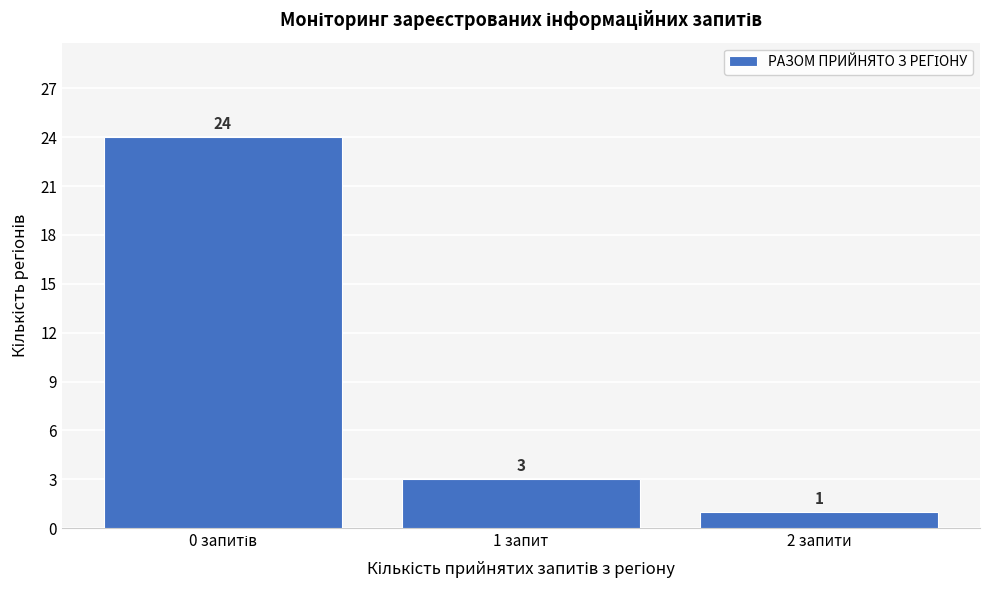

Reading left to right, list all the values displayed in this chart.

24	3	1